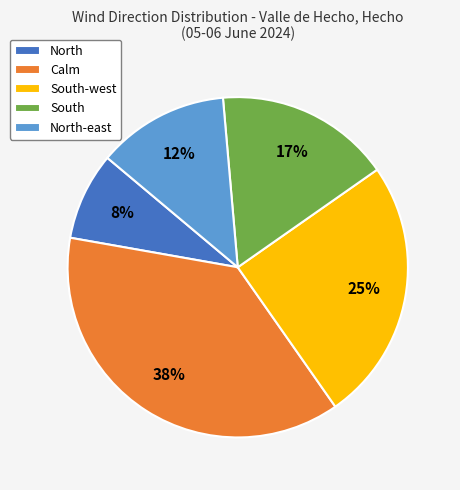

To the nearest percent, what is the combined percentage of South-west and South?

42%